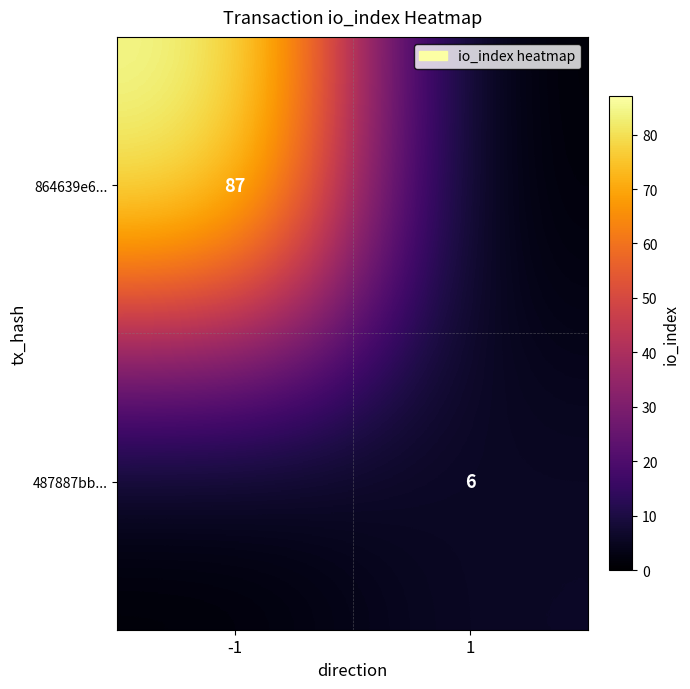

What is the total value across all series at -1?

87